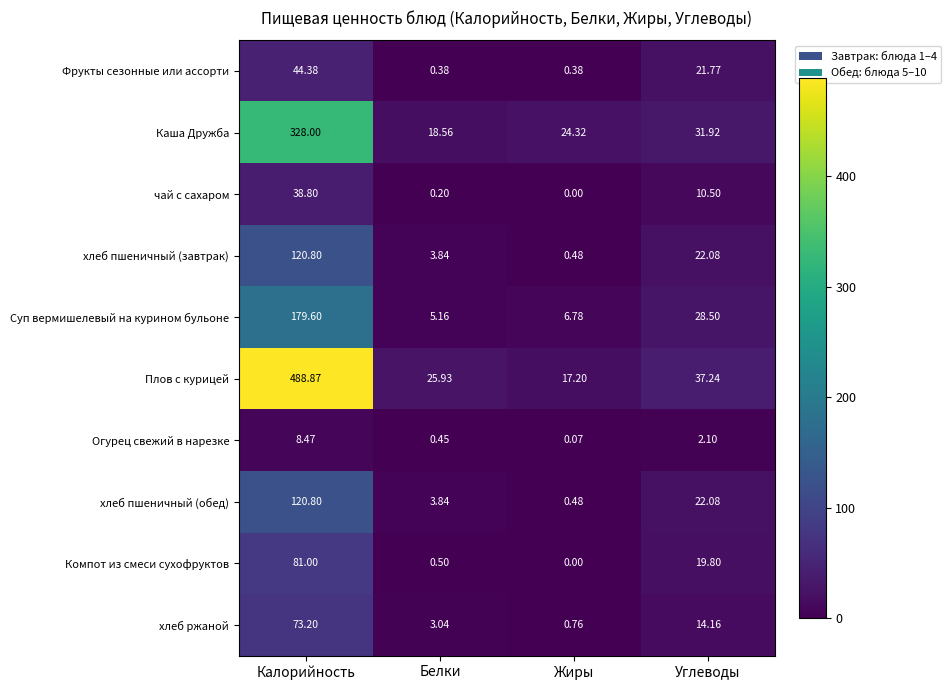

Where is Суп вермишелевый на курином бульоне nearest to the value 92?

Углеводы